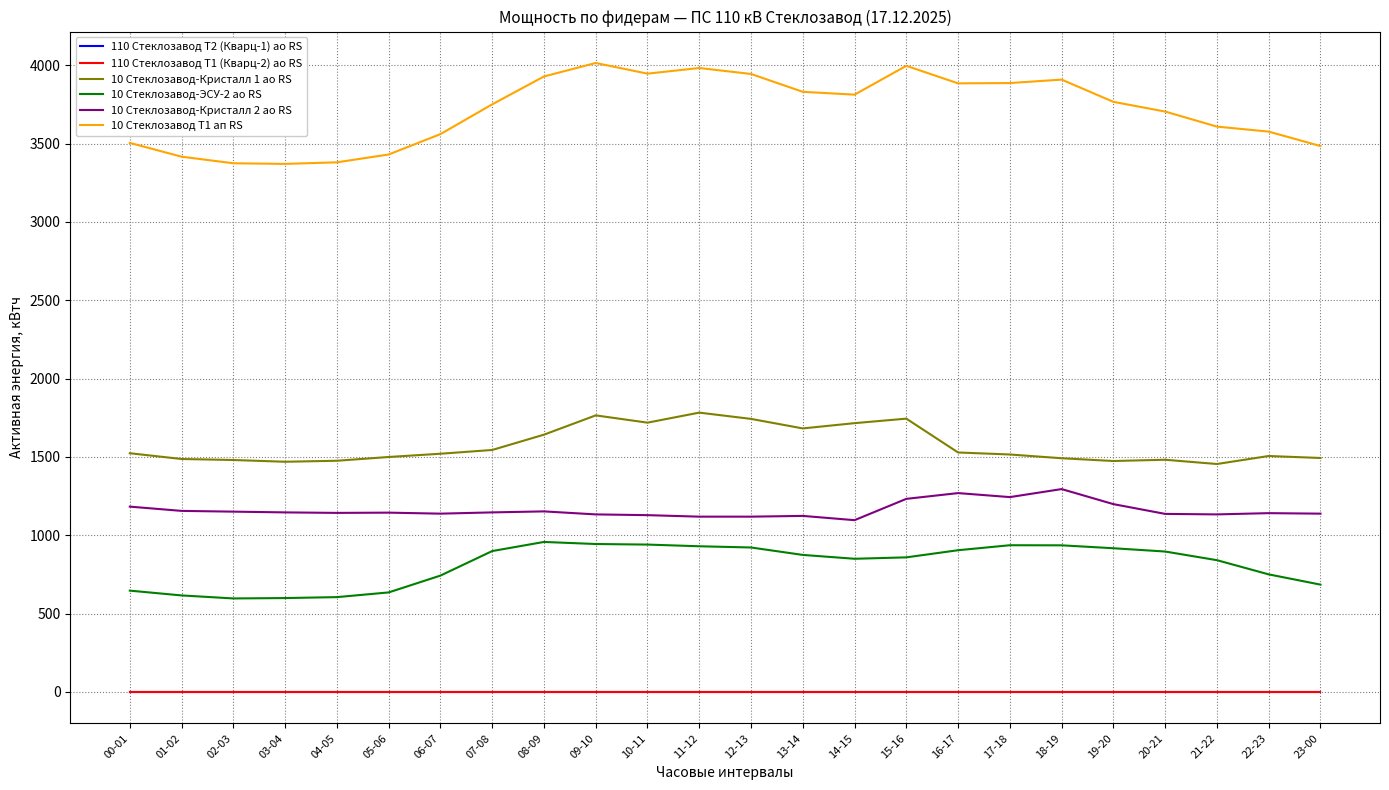

At 22-23, list the series in order from largest to smallest.

10 Стеклозавод Т1 ап RS, 10 Стеклозавод-Кристалл 1 ао RS, 10 Стеклозавод-Кристалл 2 ао RS, 10 Стеклозавод-ЭСУ-2 ао RS, 110 Стеклозавод Т2 (Кварц-1) ао RS, 110 Стеклозавод Т1 (Кварц-2) ао RS